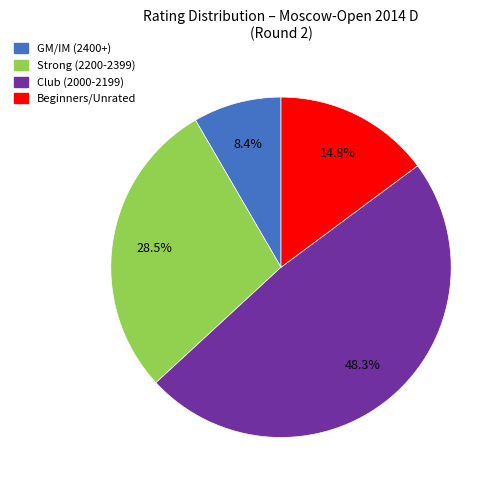

Does any single category account for the majority?

No